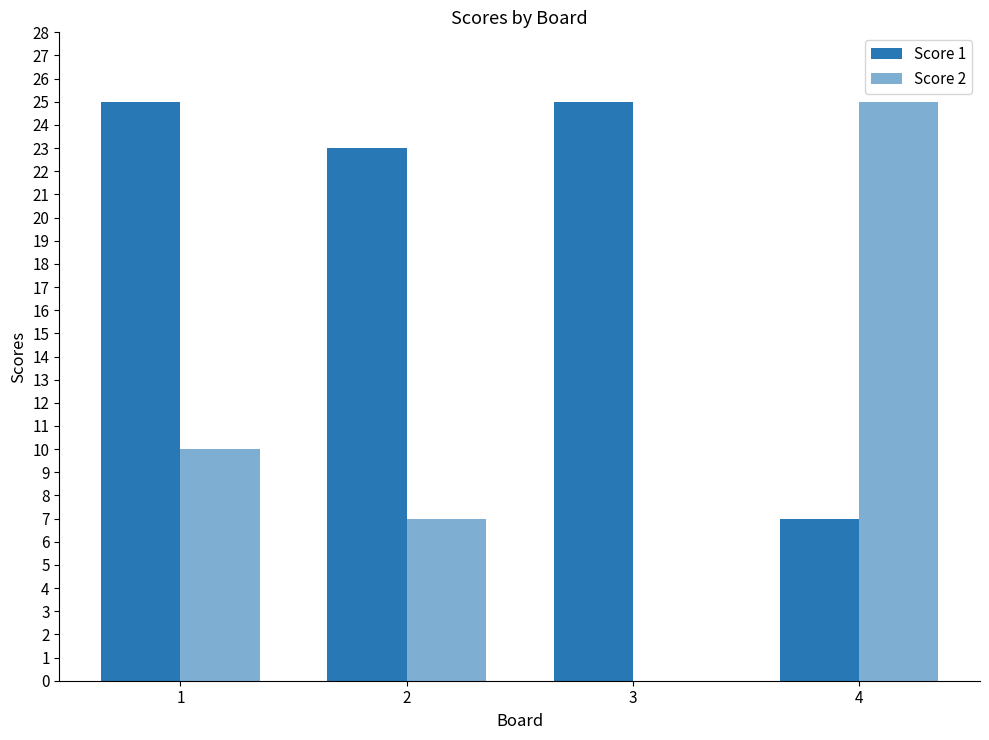

Is it true that Score 1 equals 5 at 3?

False